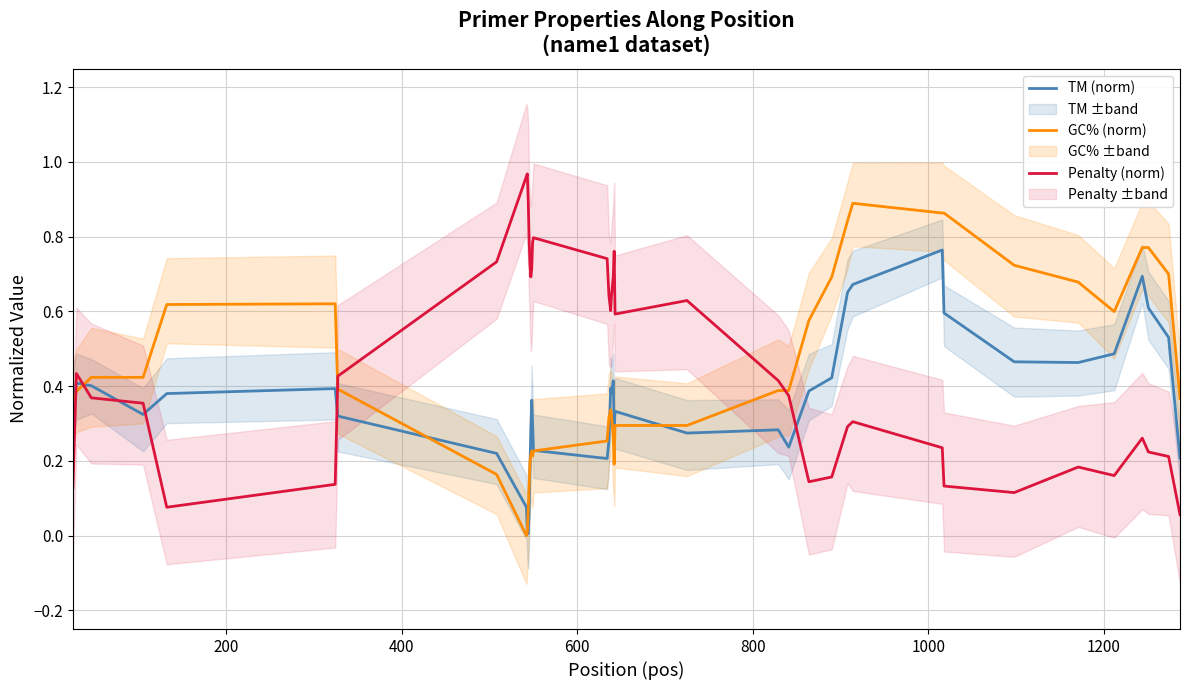

True or false: TM (norm) and Penalty (norm) intersect in this chart.

True